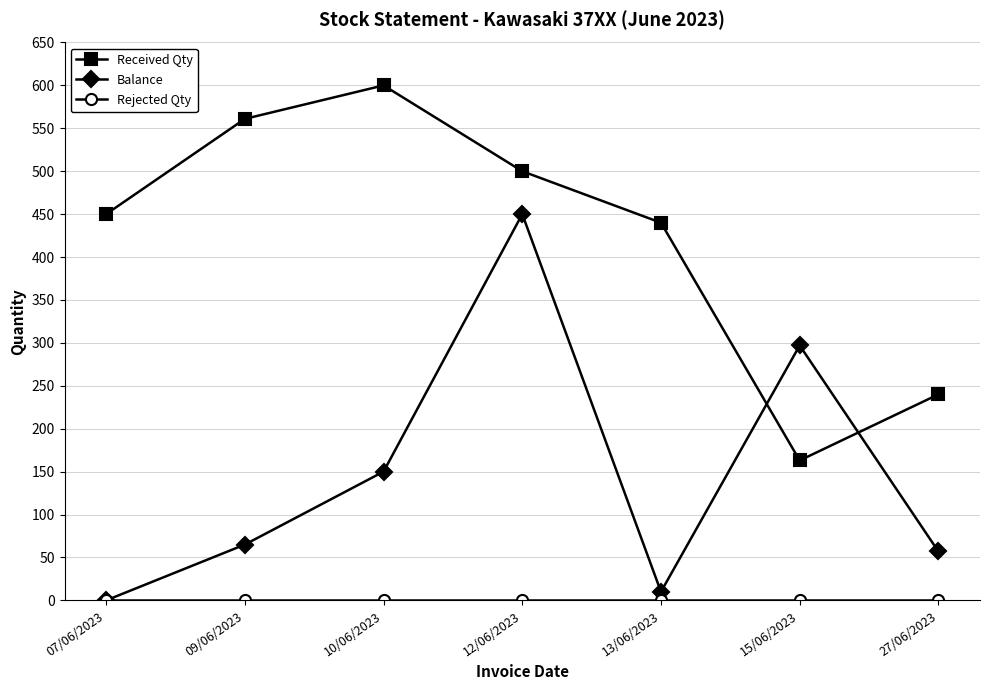

What position from the left is 27/06/2023?

7